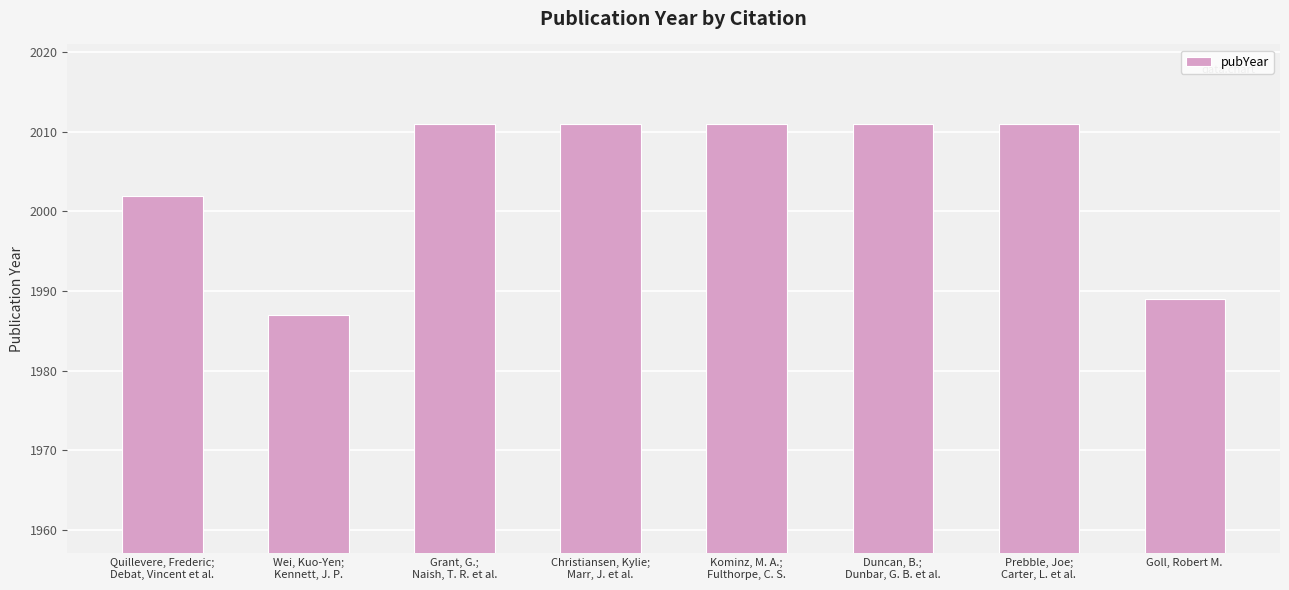

Reading right to left, list all the values displayed in this chart.

1989	2011	2011	2011	2011	2011	1987	2002